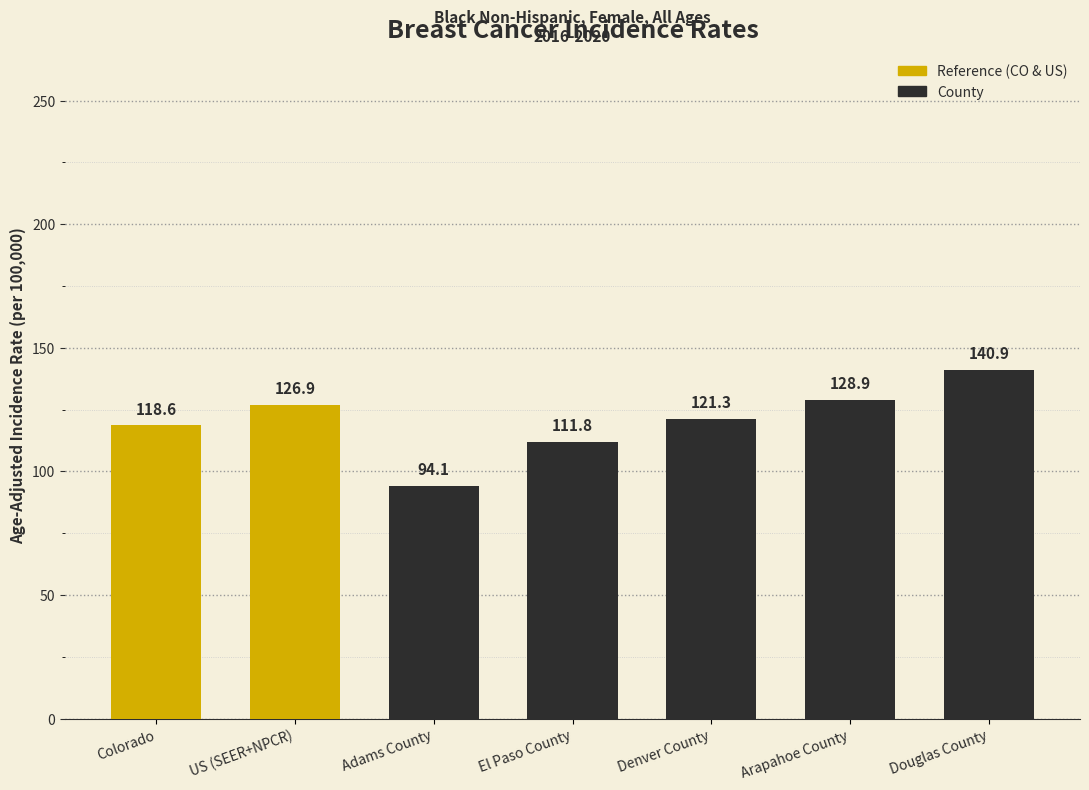

Rank the categories by value from highest to lowest.

Douglas County, Arapahoe County, US (SEER+NPCR), Denver County, Colorado, El Paso County, Adams County